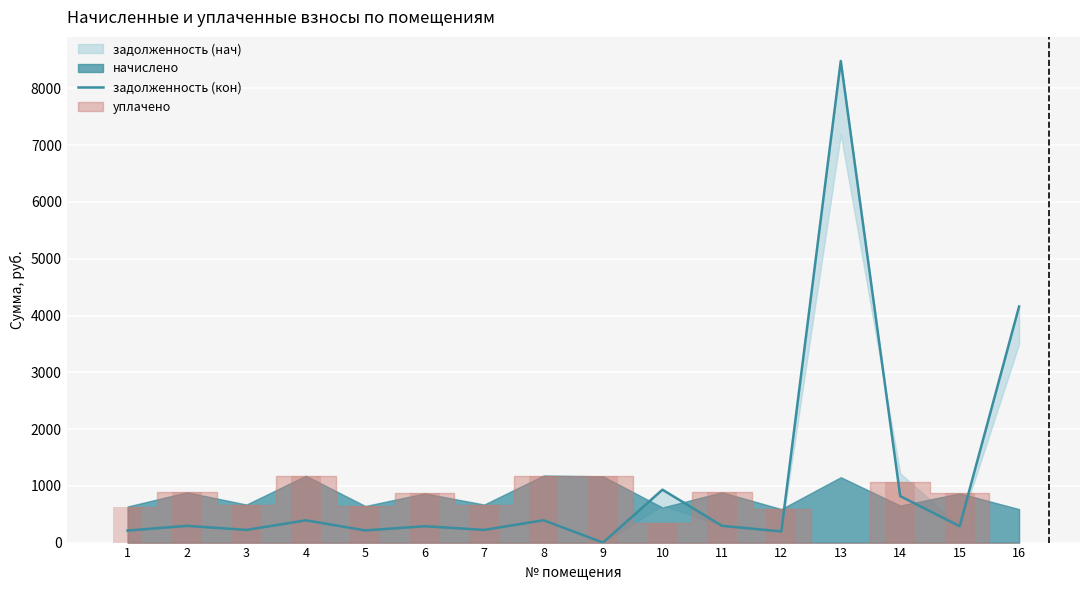

Reading left to right, extract all data points from this chart.

211.7	295.2	223.2	392.4	214.6	288.7	223.2	393.8	0.0	931.9	295.2	196.6	8484.3	818.0	288.7	4158.4